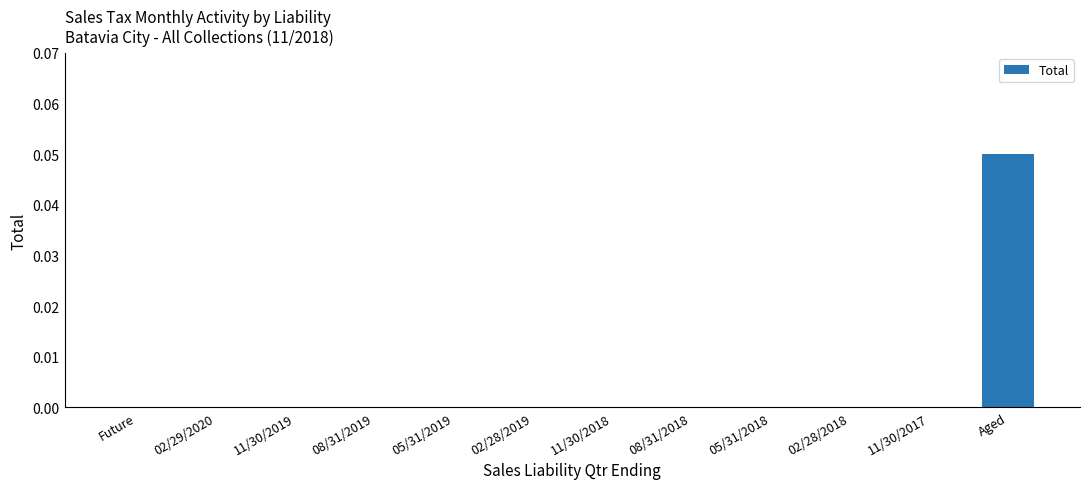

How many distinct data groups are displayed?

1